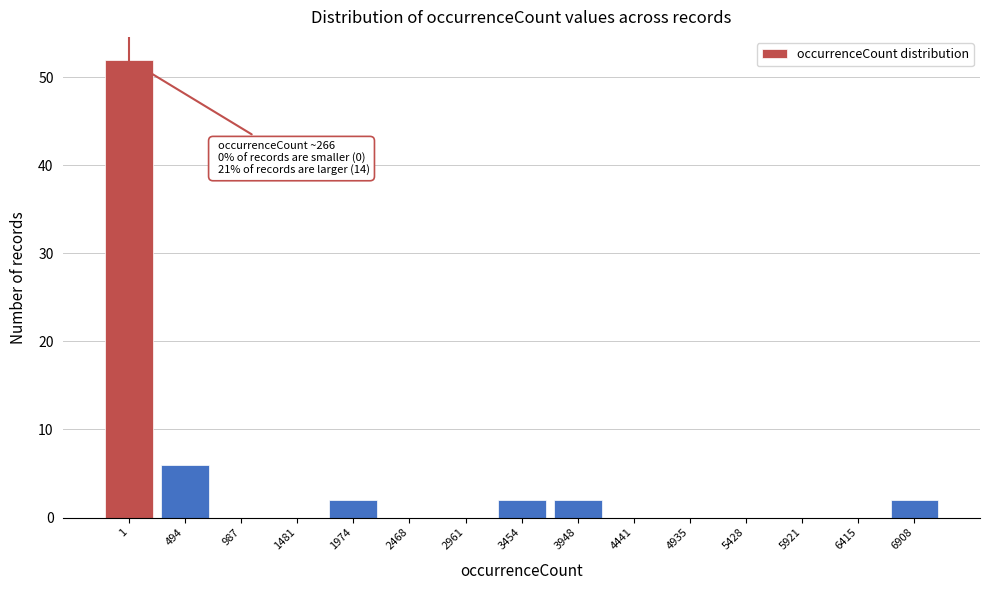

Reading right to left, list all the values displayed in this chart.

6908=2	6415=0	5921=0	5428=0	4935=0	4441=0	3948=2	3454=2	2961=0	2468=0	1974=2	1481=0	987=0	494=6	1=52